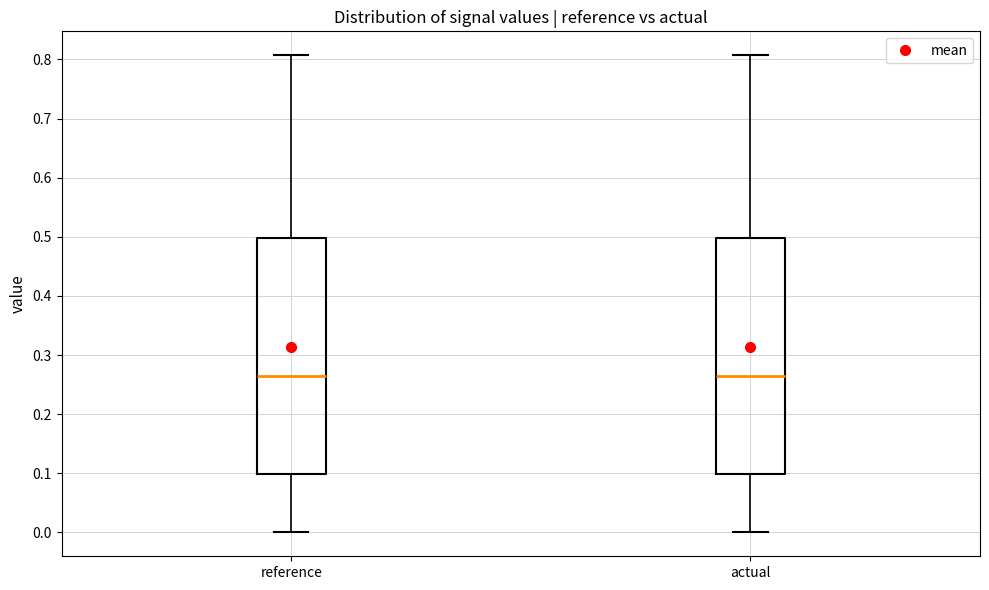

Where does the lower whisker of the box for actual end on the y-axis? The values are not printed on the chart, so give them approximately, as read against the axis.

0.00